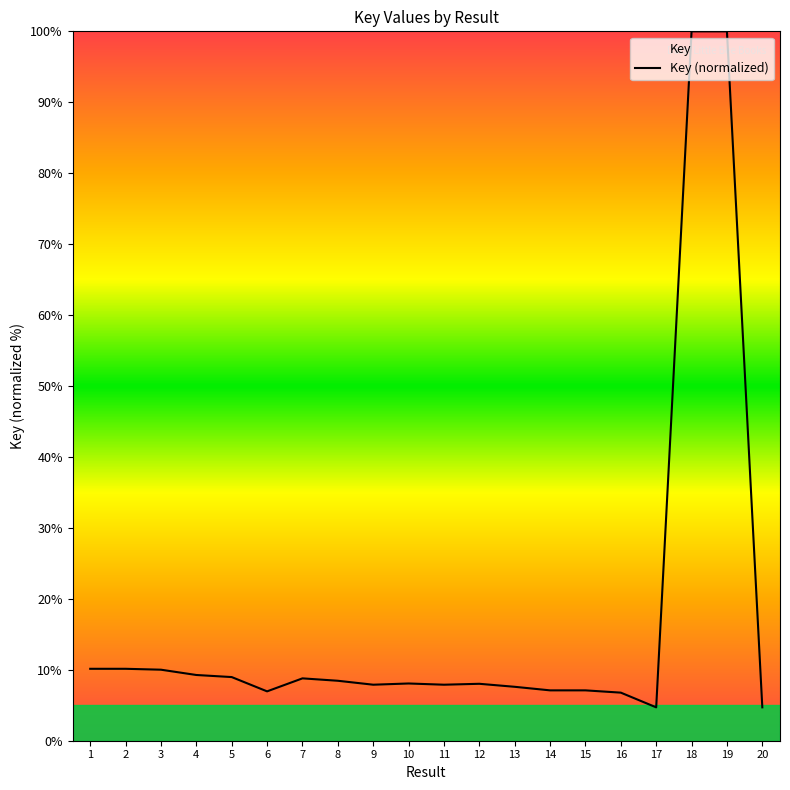

Is it true that the value at 9 is 12.2?

False